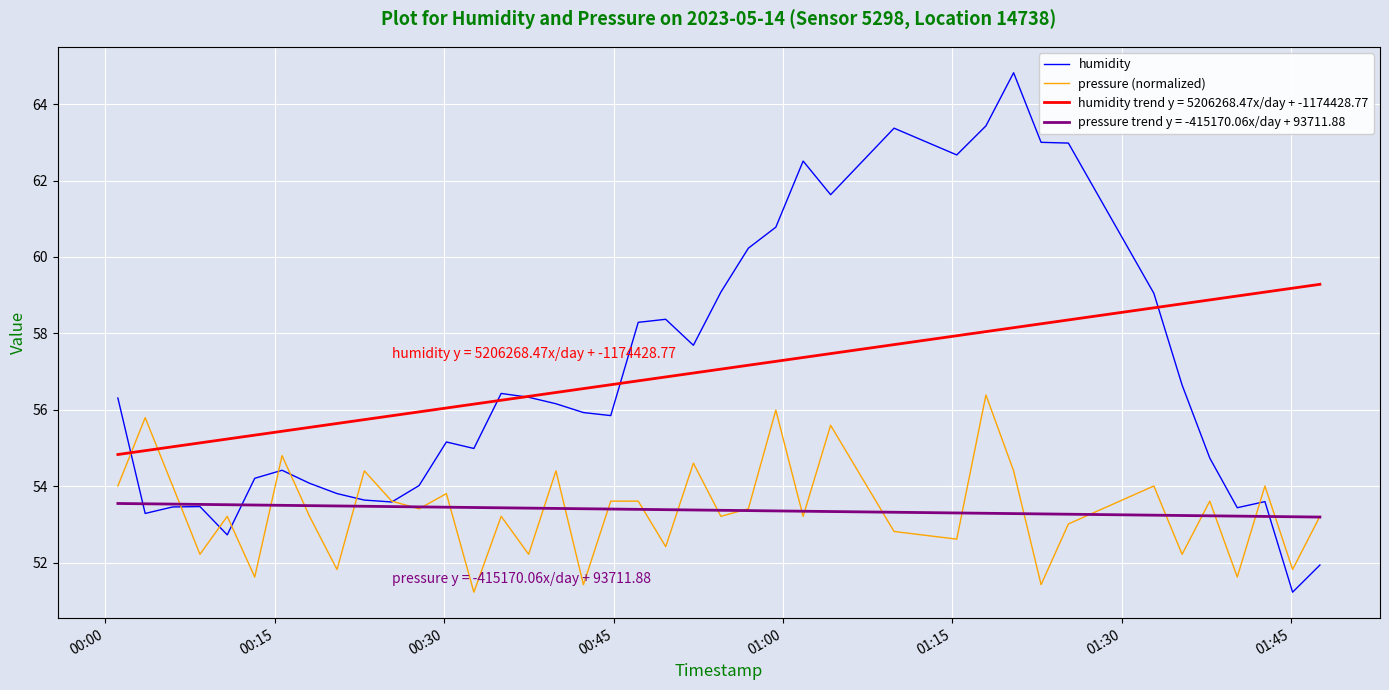

What is the lowest value of the pressure (normalized) series?

51.2